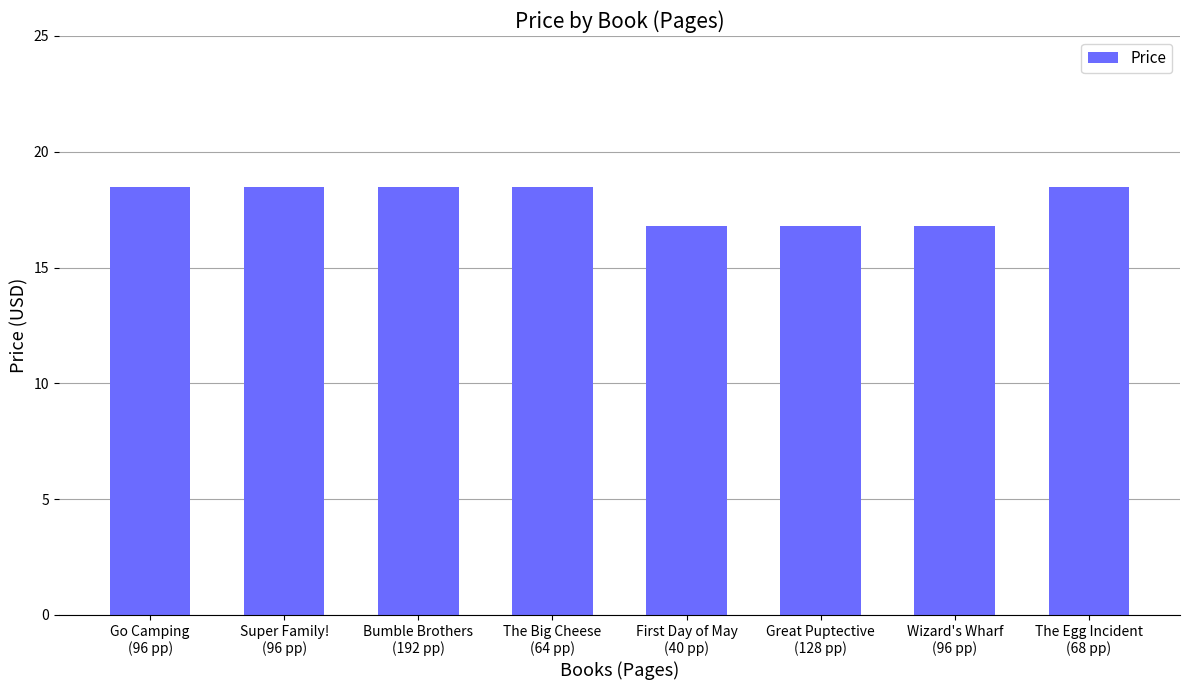

What is the smallest value displayed?

16.8